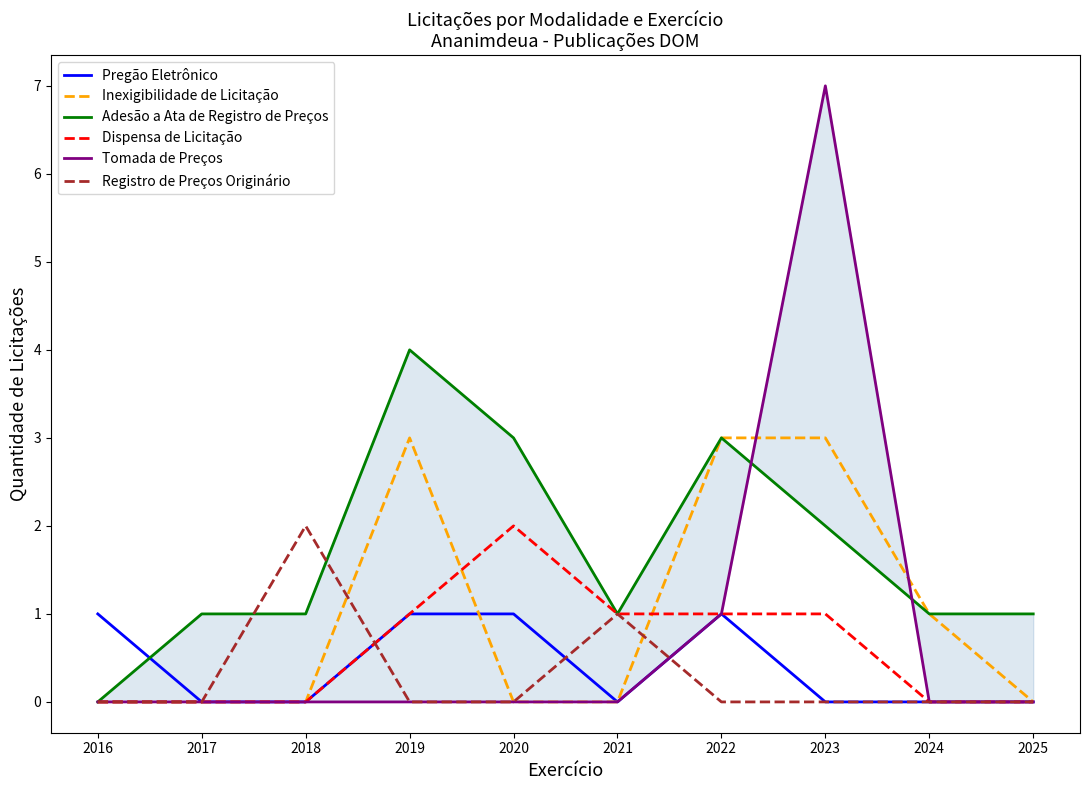

Where is the first local maximum for Registro de Preços Originário?

2018